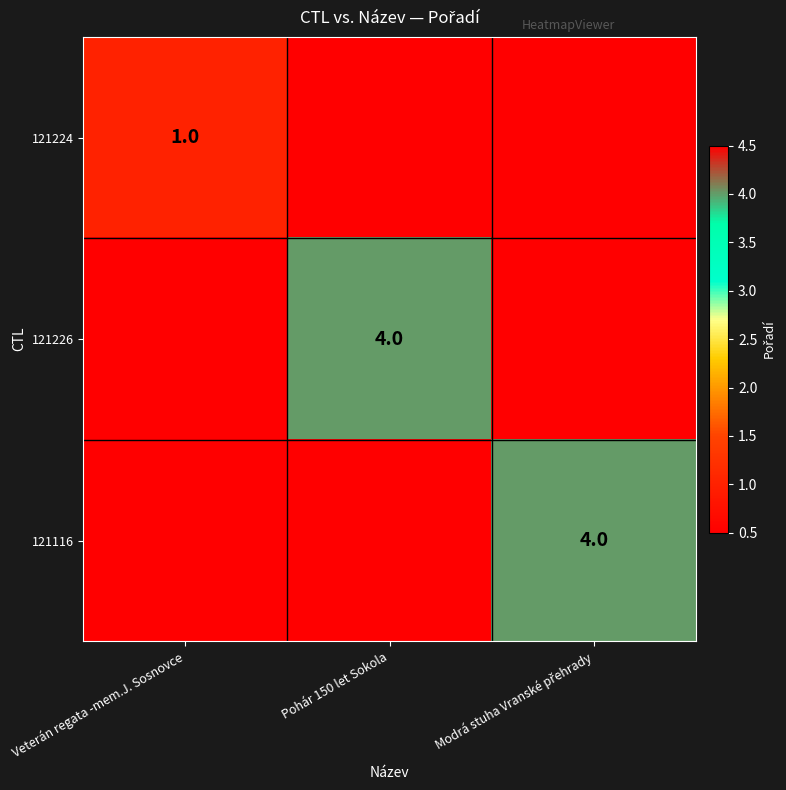

The 121224 series shows 0.6 at Veterán regata -mem.J. Sosnovce. True or false?

False